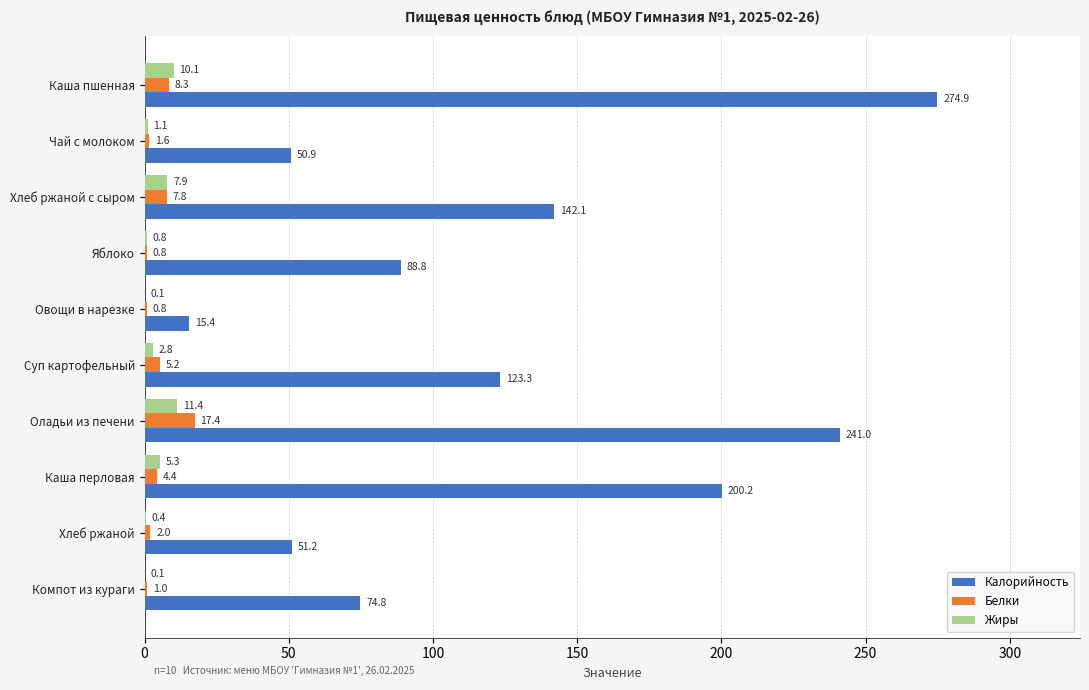

What are all the series names shown in the legend?

Калорийность, Белки, Жиры